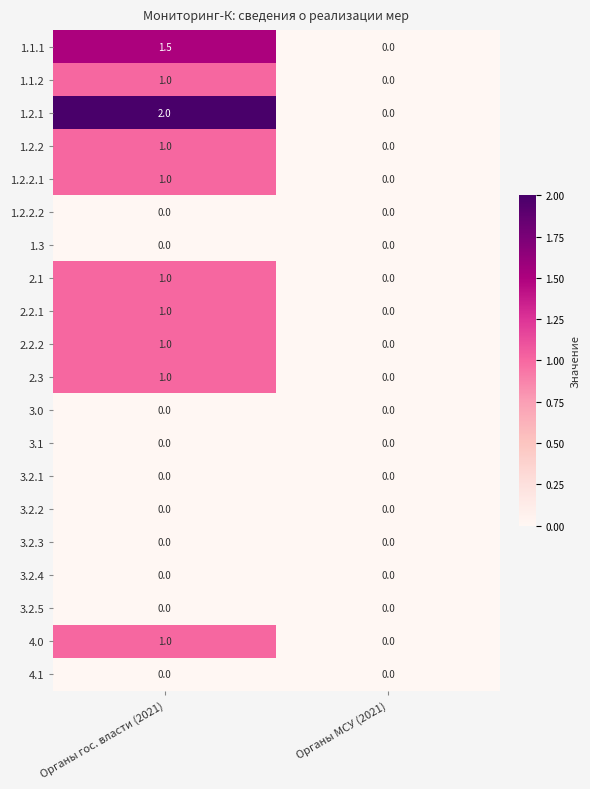

Between Органы гос. власти (2021) and Органы МСУ (2021), which series saw the biggest shift?

1.2.1